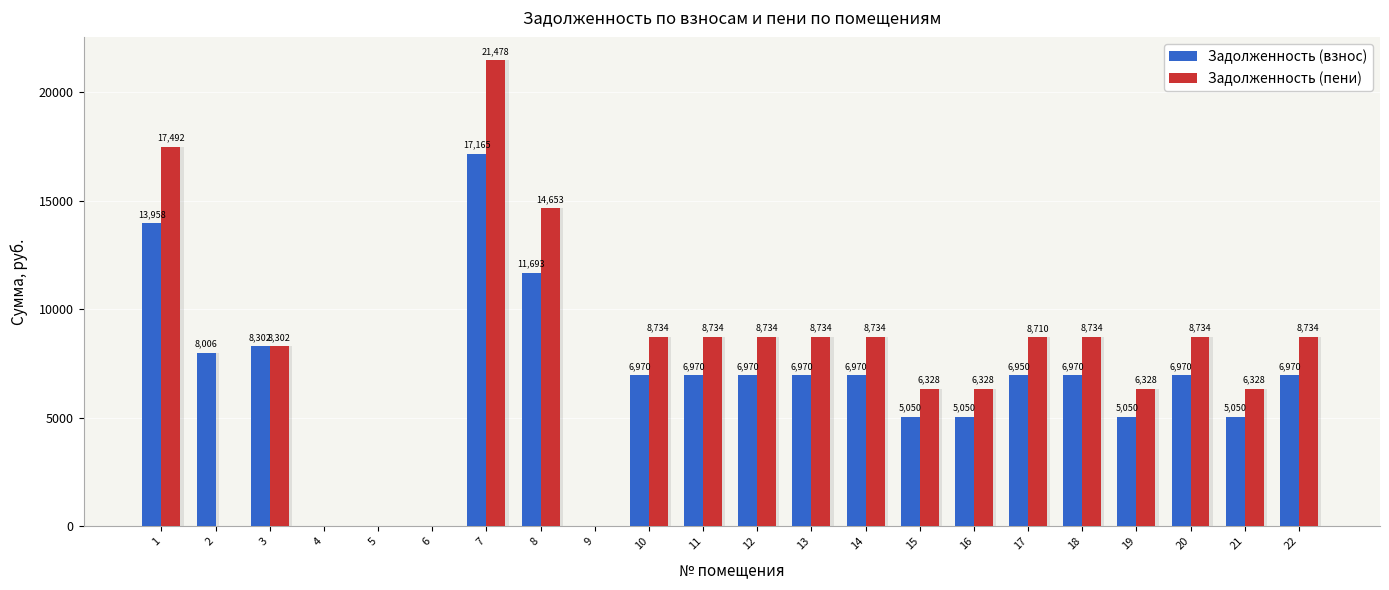

At 11, list the series in order from largest to smallest.

Задолженность (пени), Задолженность (взнос)